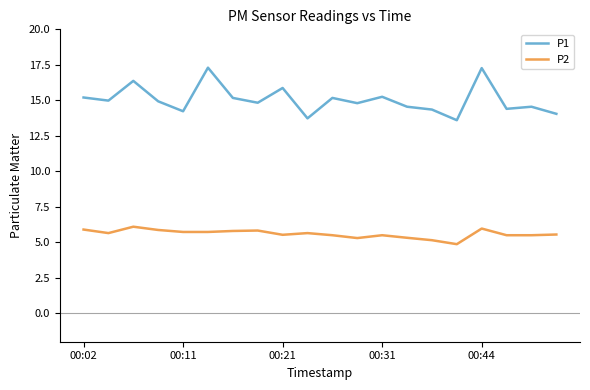

What is the difference between the maximum and minimum values in the P2 series?

1.2